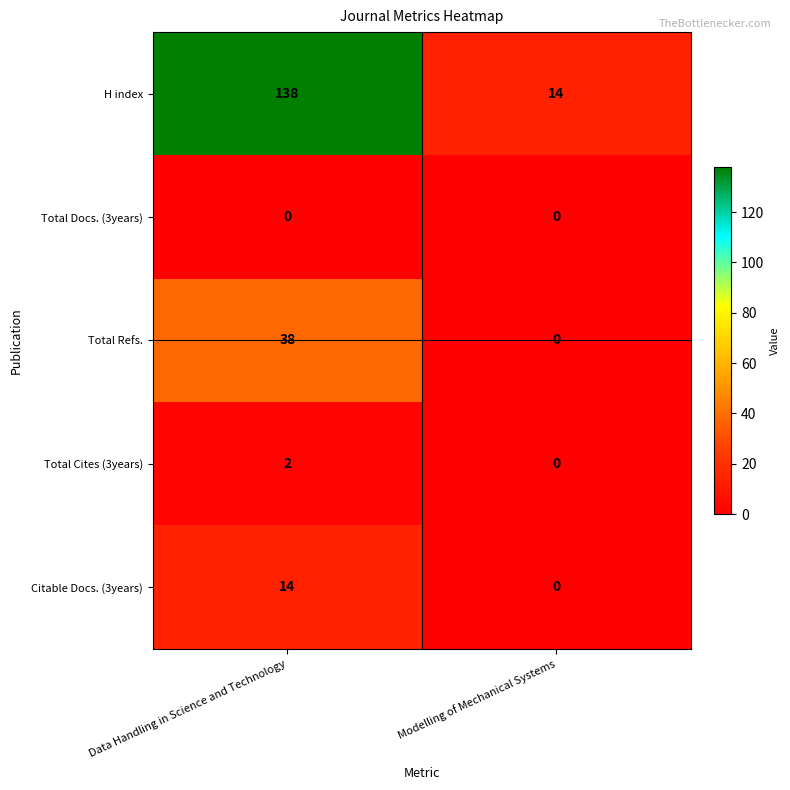

How many distinct data groups are displayed?

5